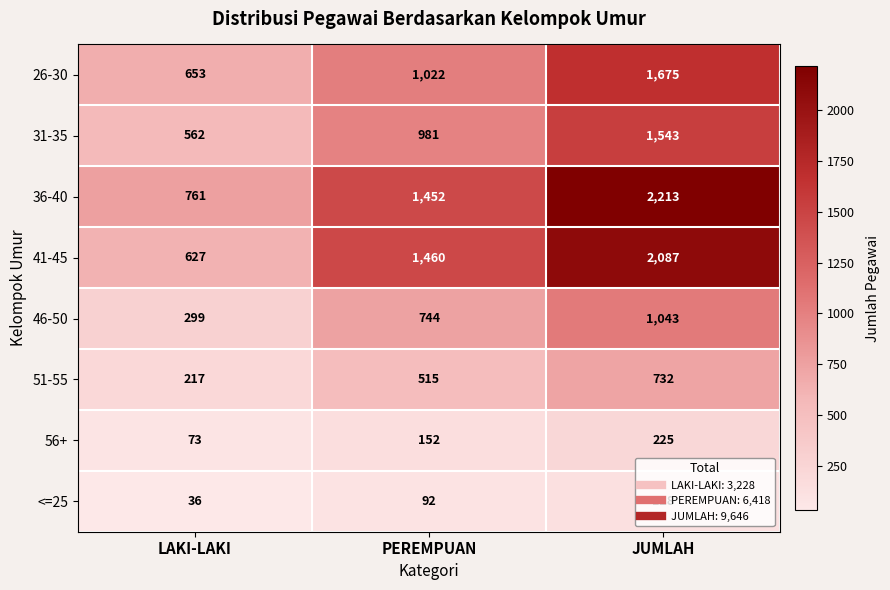

At which category is the sum across all series the highest?

JUMLAH